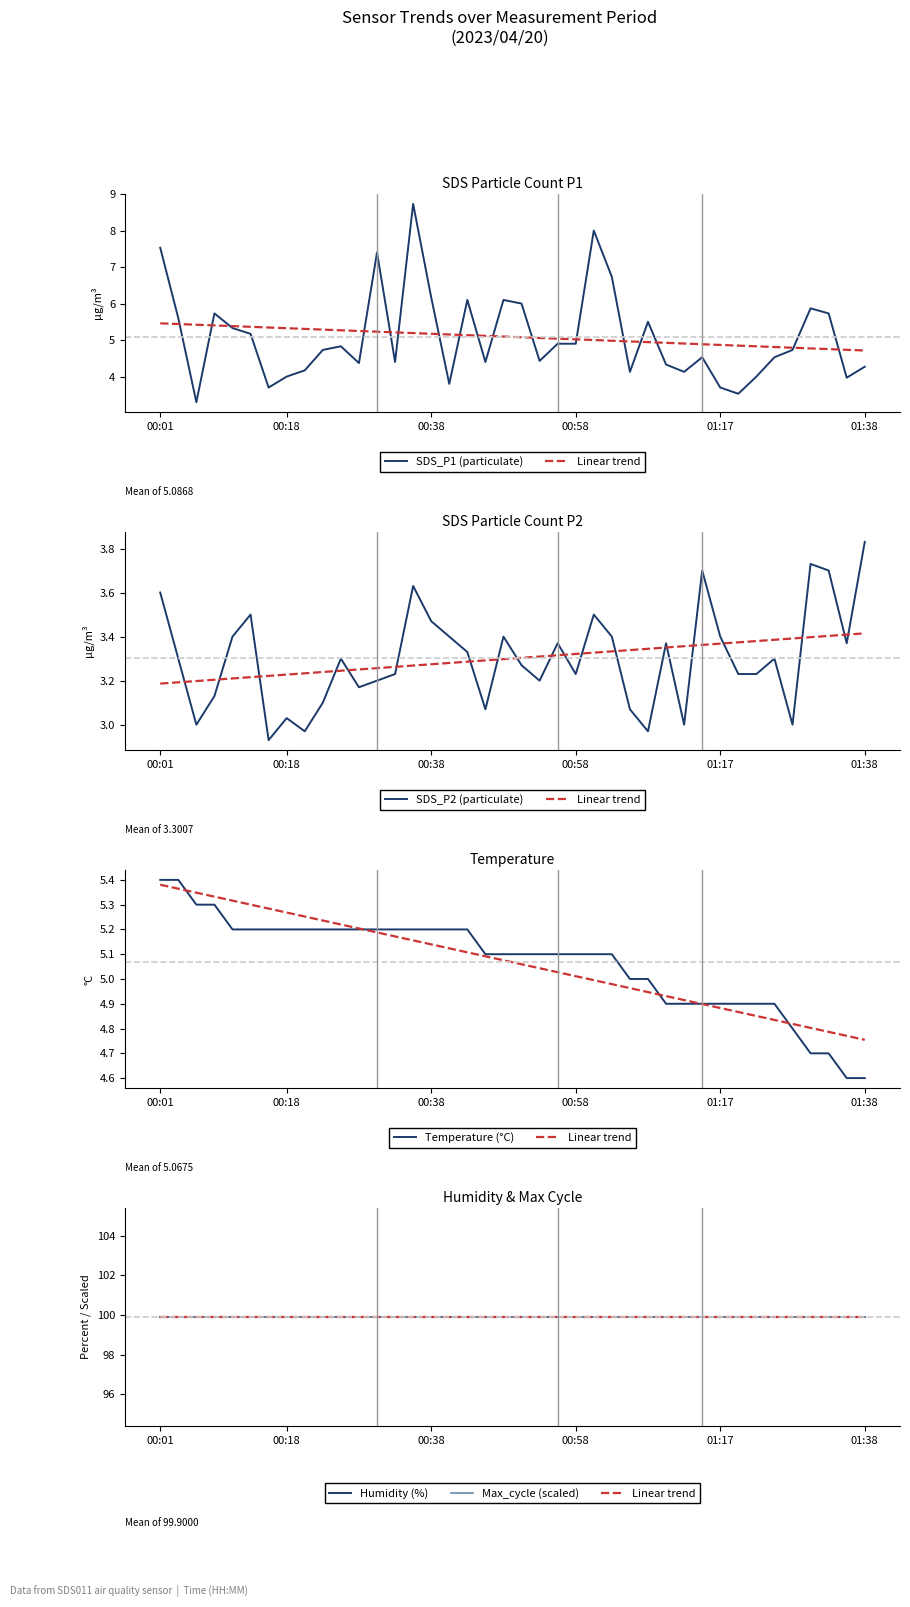

True or false: Max_cycle (scaled) and Temperature (°C) intersect in this chart.

False